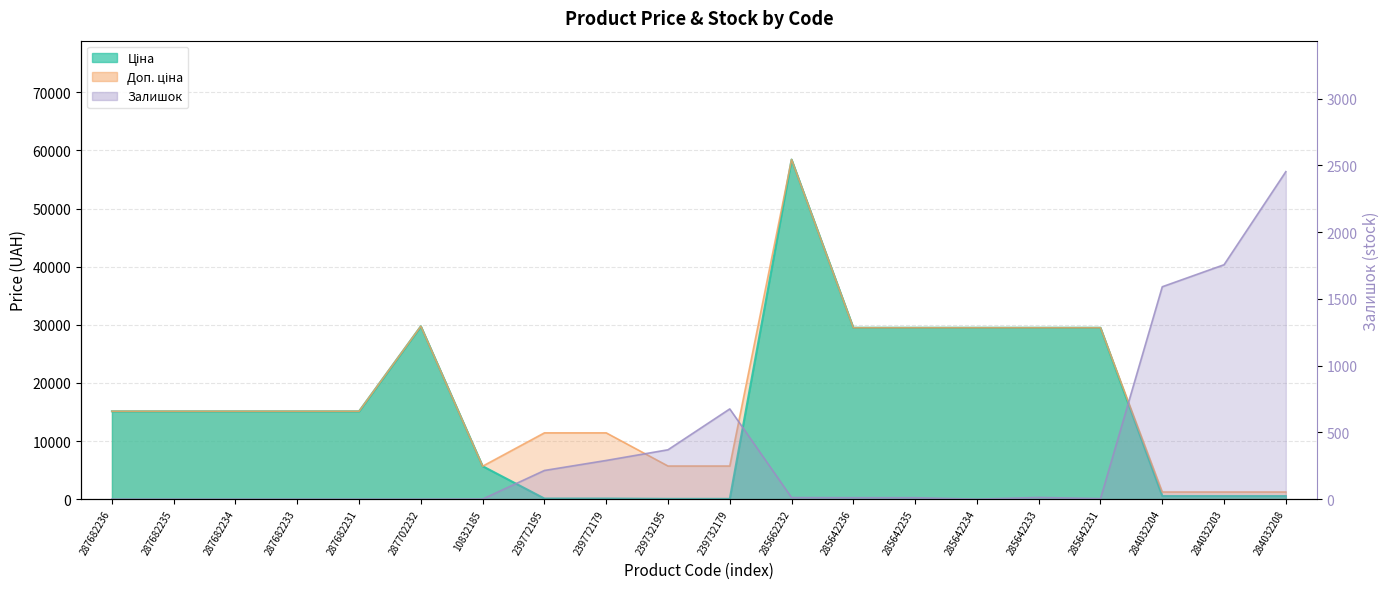

Rank the categories by Залишок value from highest to lowest.

284032208, 284032203, 284032204, 239732179, 239732195, 239772179, 239772195, 285642233, 285662232, 285642236, 285642235, 285642231, 10832185, 287682236, 287682235, 287682234, 287682233, 287682231, 287702232, 285642234